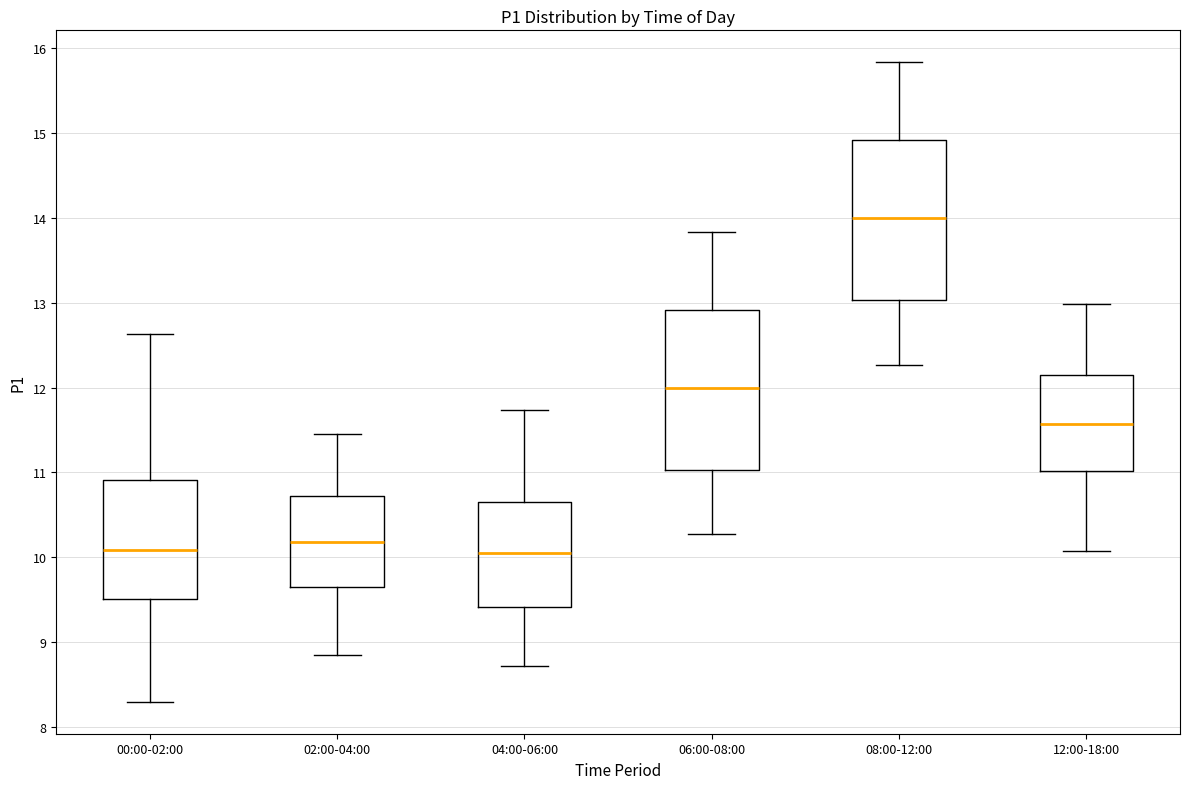

Reading left to right, read every box against the y-axis: the position of its median line, the range the box covers, and the ends of its whiskers. The values are not printed on the chart, so give them approximately, as read against the axis.

00:00-02:00: median 10.1, box 9.5 to 10.9, whiskers 8.3 to 12.6
02:00-04:00: median 10.2, box 9.7 to 10.7, whiskers 8.9 to 11.5
04:00-06:00: median 10.1, box 9.4 to 10.7, whiskers 8.7 to 11.7
06:00-08:00: median 12.0, box 11.0 to 12.9, whiskers 10.3 to 13.8
08:00-12:00: median 14.0, box 13.0 to 14.9, whiskers 12.3 to 15.8
12:00-18:00: median 11.6, box 11.0 to 12.1, whiskers 10.1 to 13.0